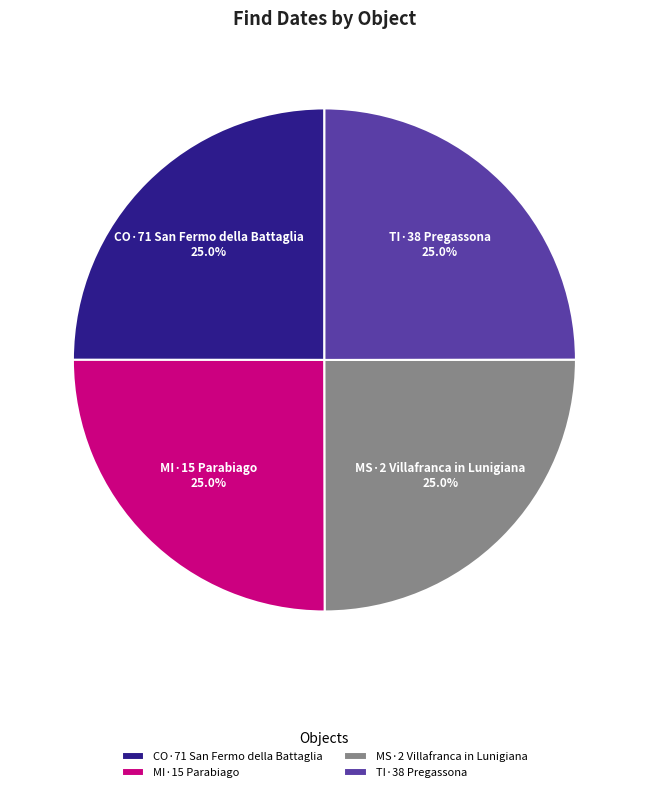

What percentage do MS·2 Villafranca in Lunigiana and MI·15 Parabiago together represent?

50.0%